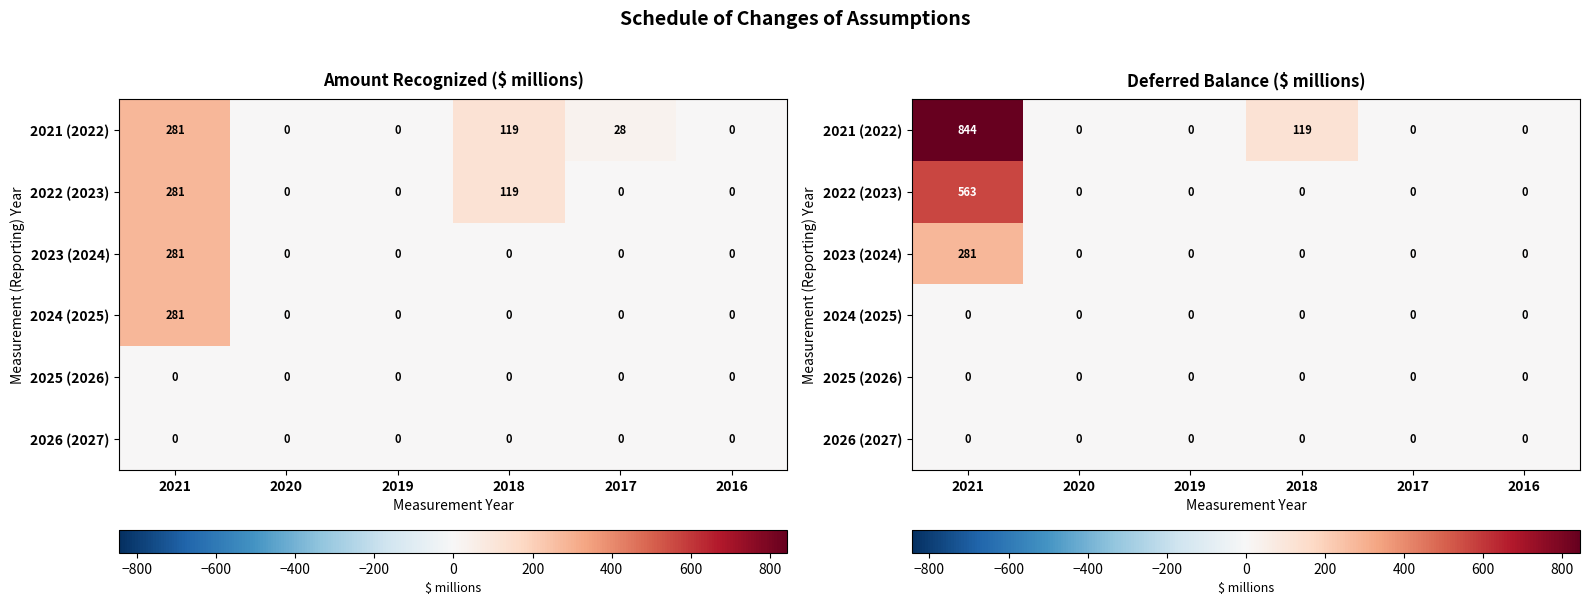

At which category is the sum across all series the highest?

2021